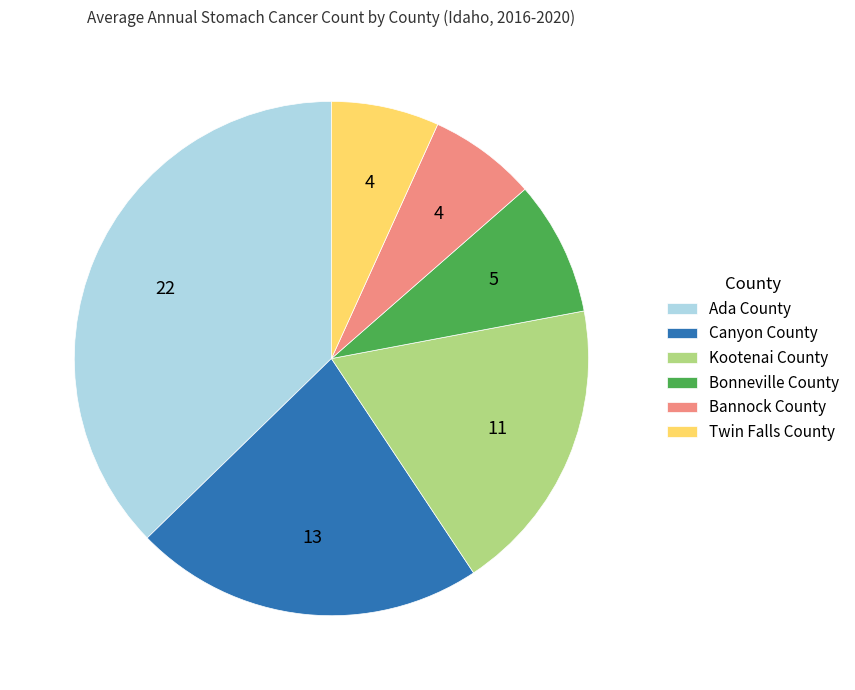

The Bonneville County slice represents 8% of the pie. True or false?

True